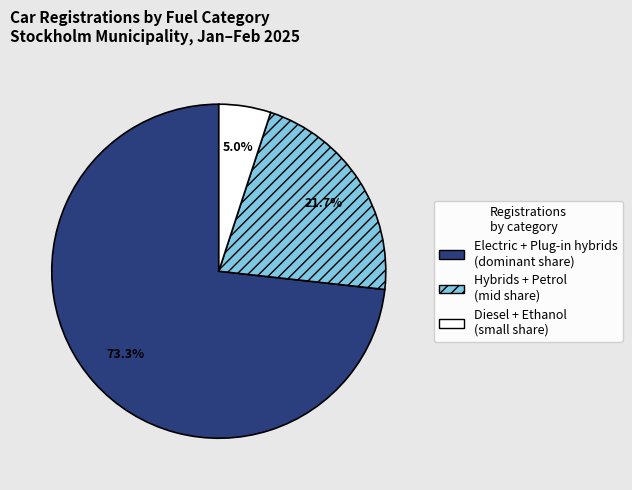

Does any single category account for the majority?

Yes